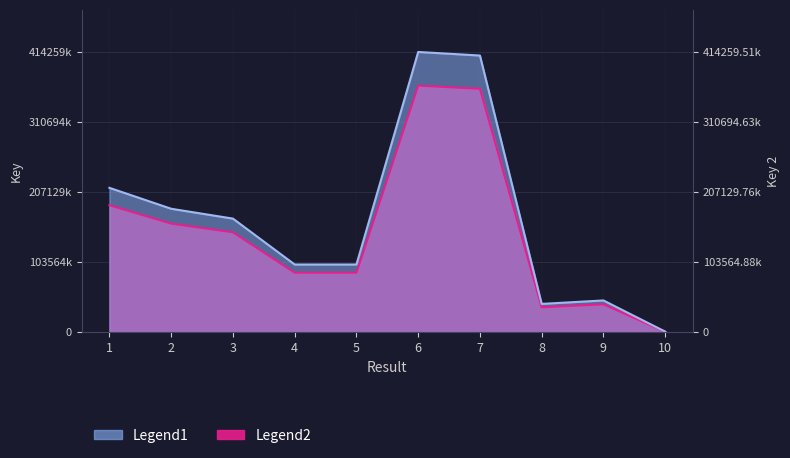

Where is the first local maximum for Legend2?

6